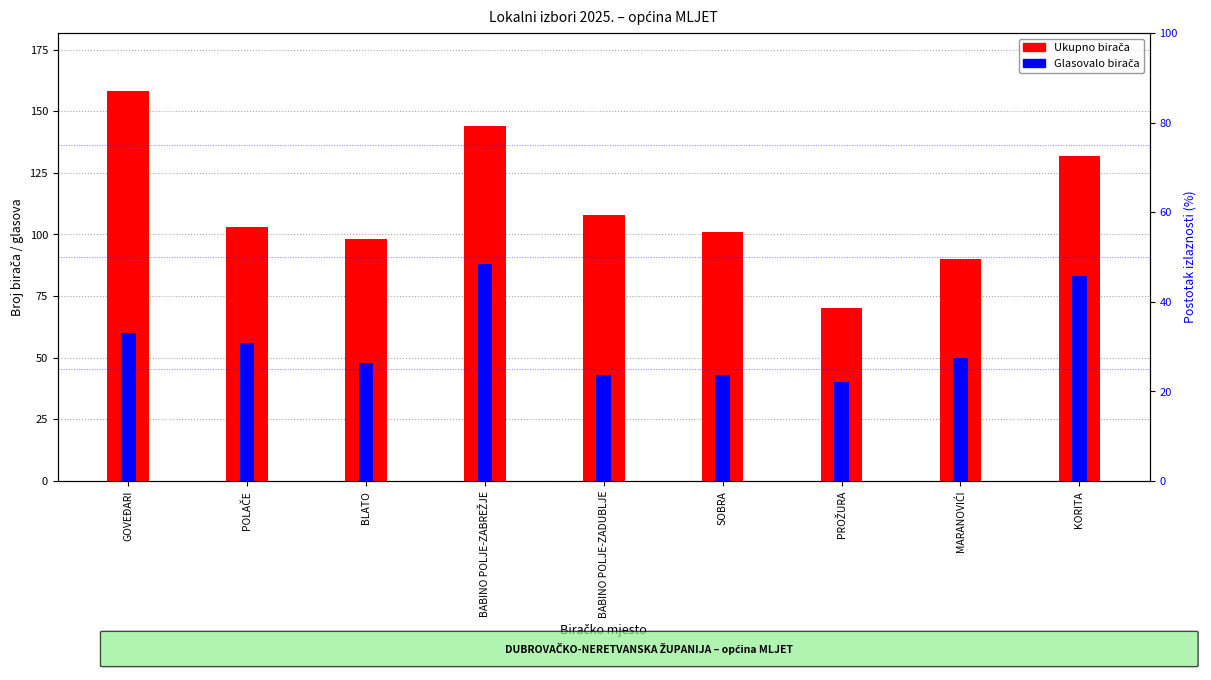

At BABINO POLJE-ZADUBLJE, list the series in order from largest to smallest.

Ukupno birača, Glasovalo birača